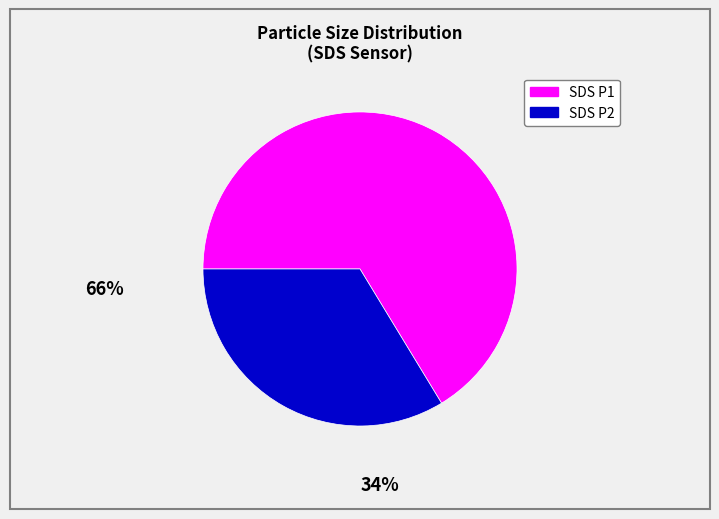

Is there any slice that represents more than half of the pie?

Yes